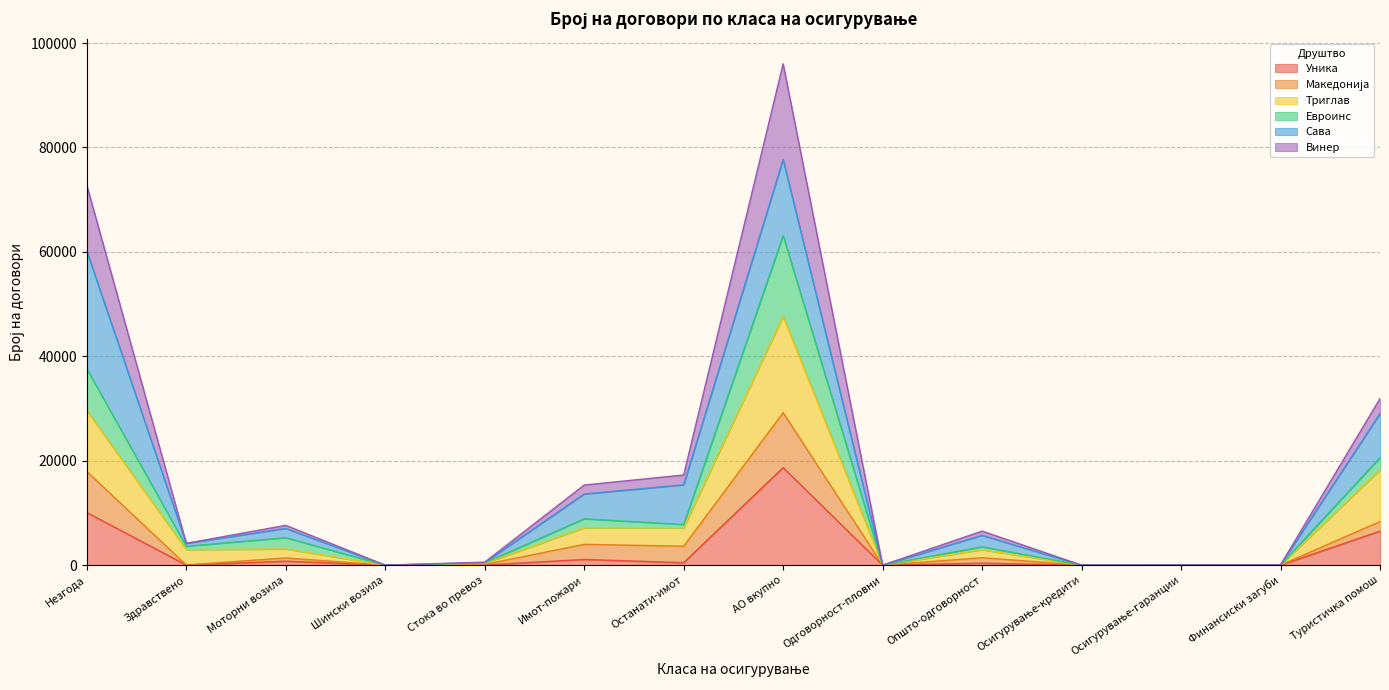

The Уника series shows 18683 at АО вкупно. True or false?

True